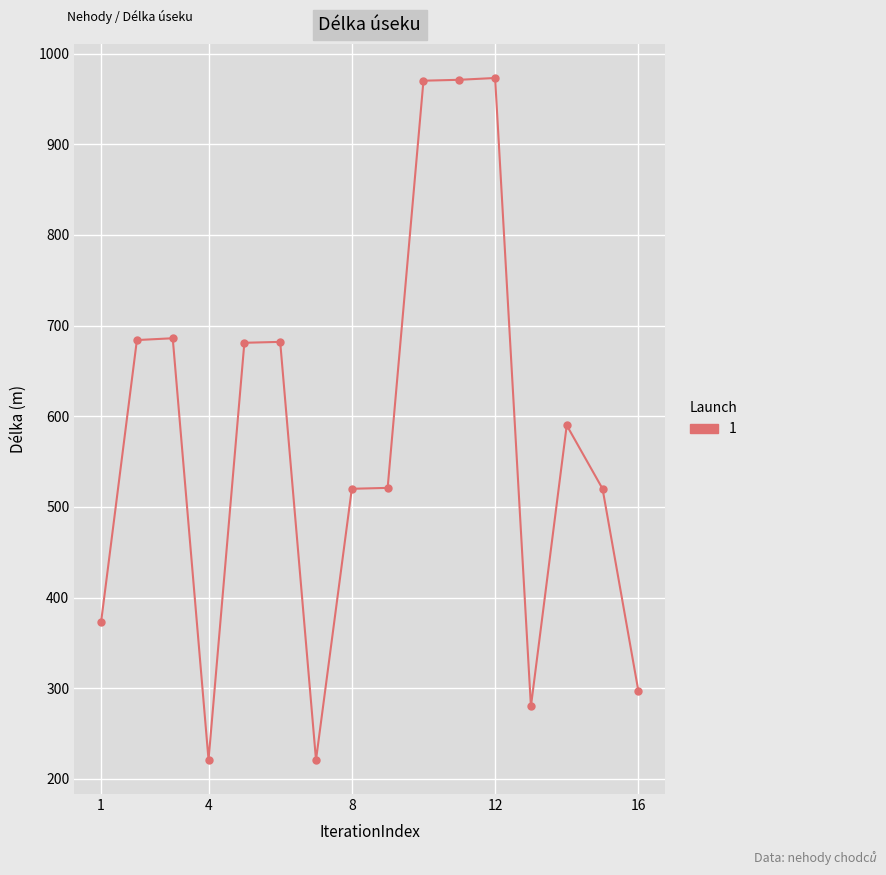

True or false: the data has more than 2 interior local peaks.

True